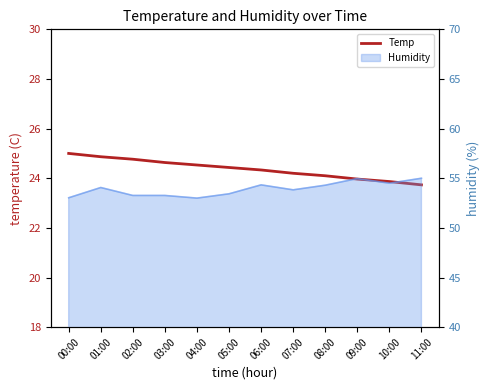

Is it true that the value at 11:00 is 23.7?

True